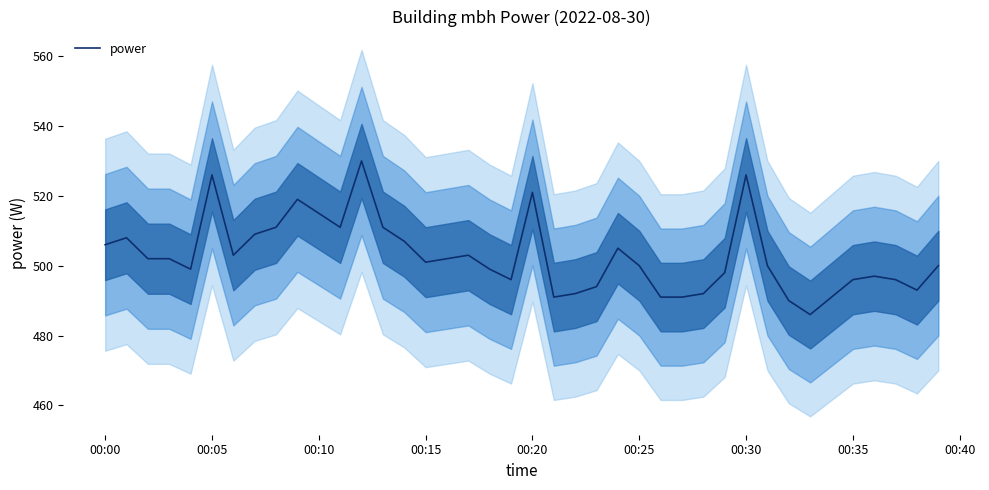

What is the highest value of the power series?

530